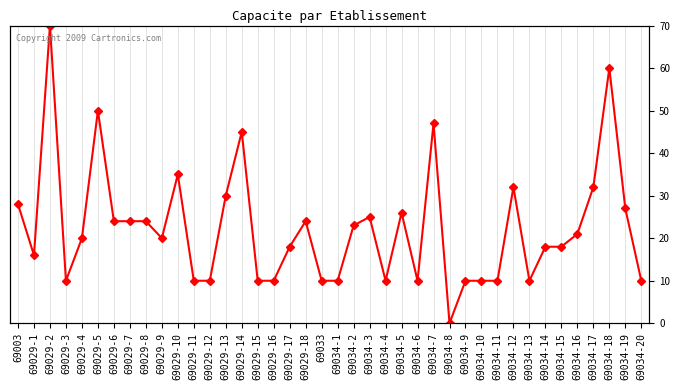

What is the change in value from 69029-4 to 69034-17?

+12